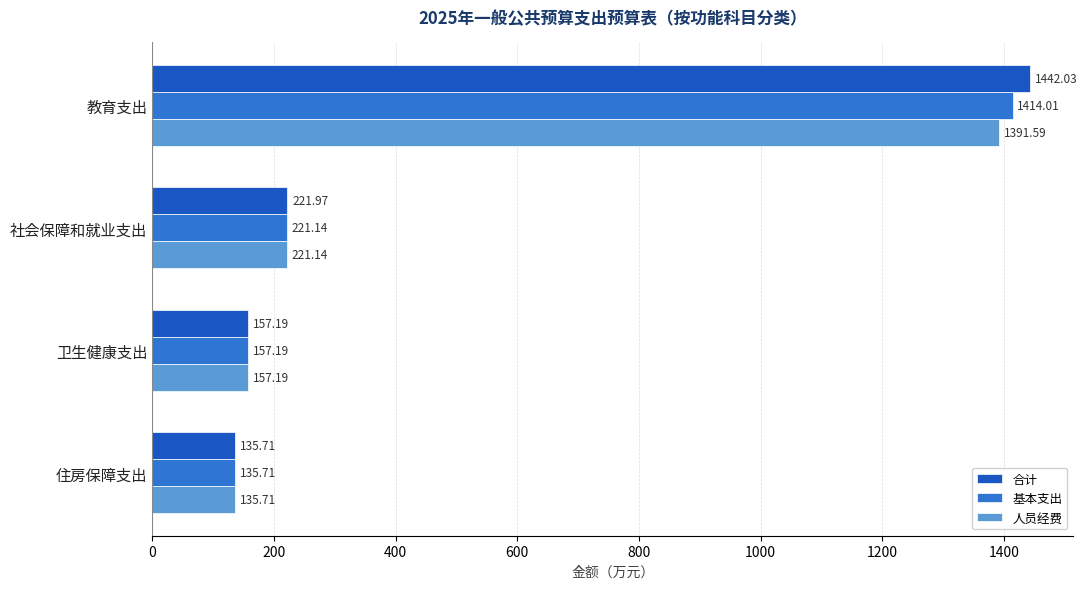

What is the average value of the 基本支出 series?

482.0